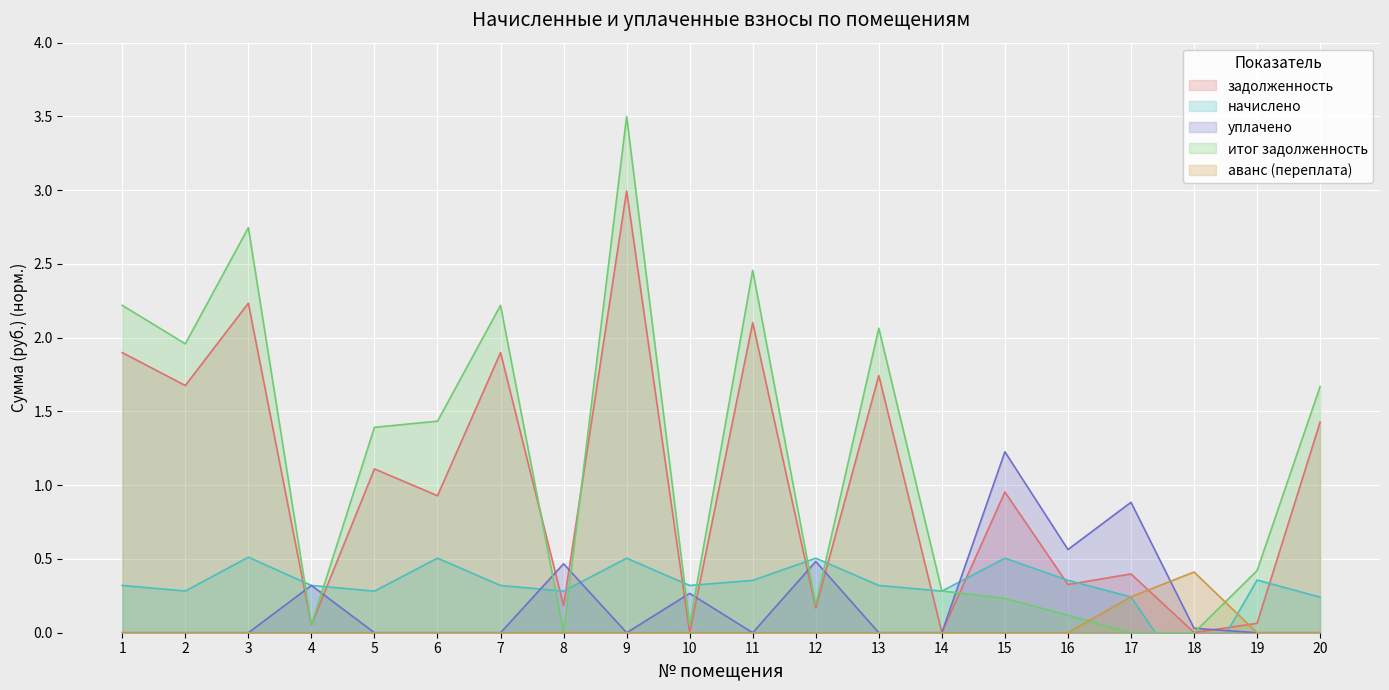

Is it true that начислено equals -0.2 at 18?

False